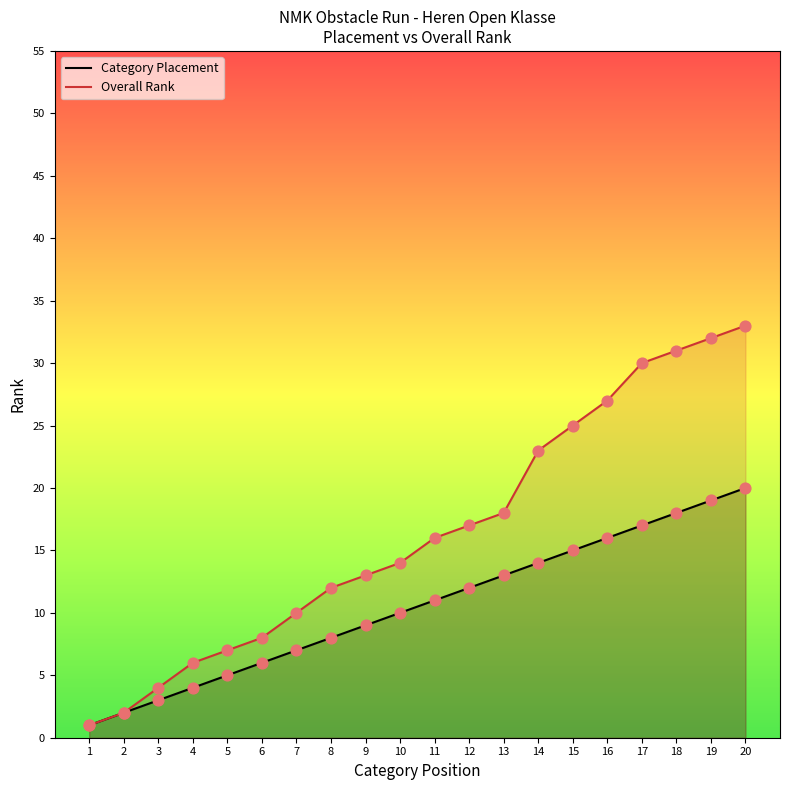

What is the total value across all series at 12?

29